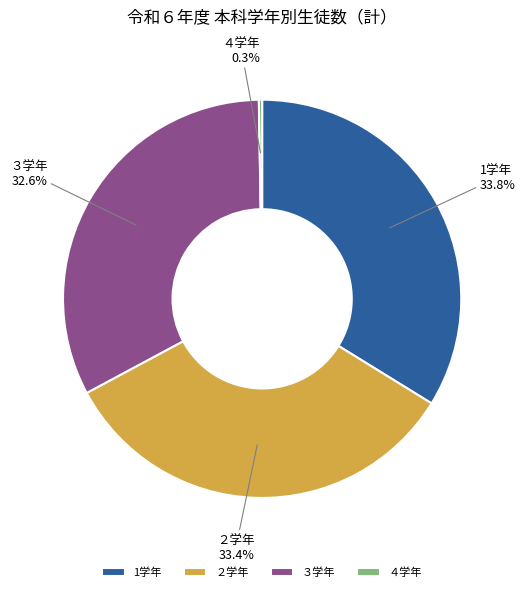

Is there a majority slice in this chart?

No